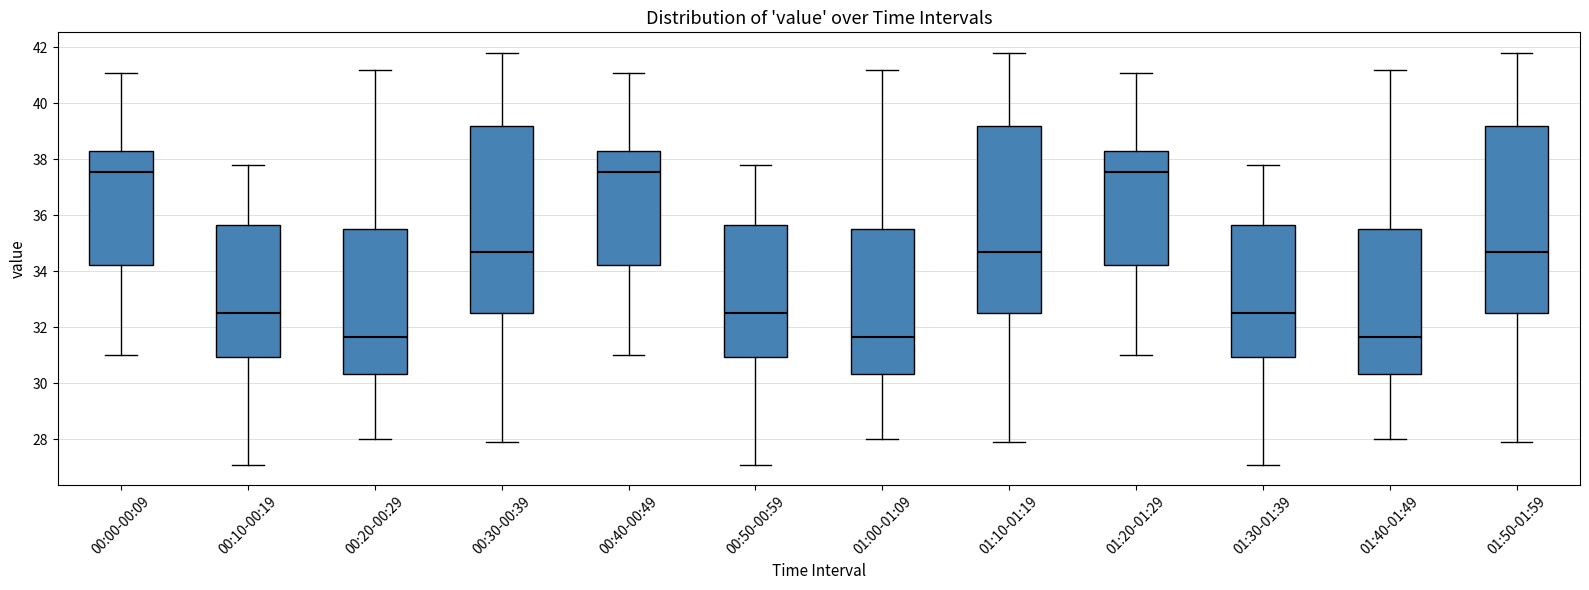

Where does the median line of the box for 01:50-01:59 sit on the y-axis? The values are not printed on the chart, so give them approximately, as read against the axis.

34.8